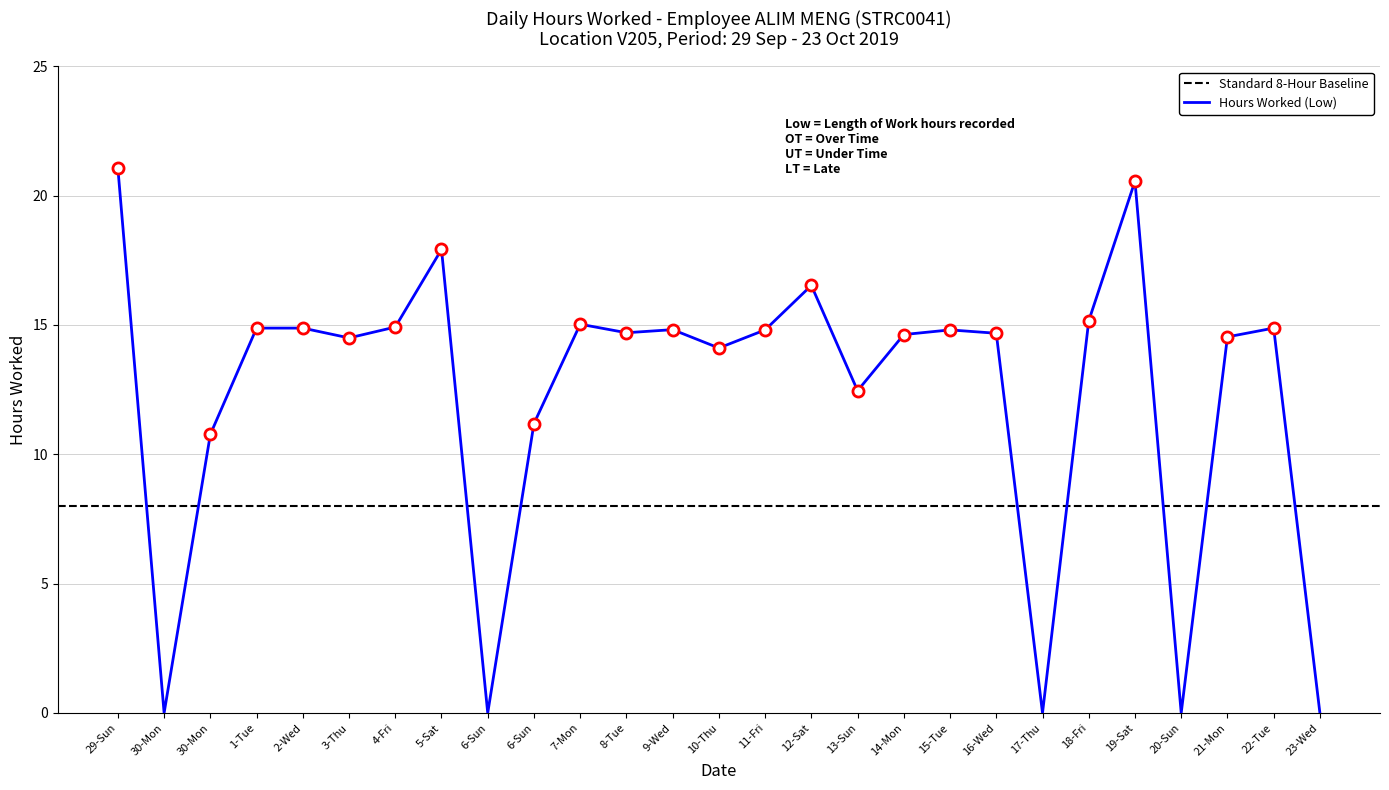

List the labels in order of value, smallest first.

30-Mon, 6-Sun, 17-Thu, 20-Sun, 23-Wed, 30-Mon, 6-Sun, 13-Sun, 10-Thu, 3-Thu, 21-Mon, 14-Mon, 16-Wed, 8-Tue, 11-Fri, 15-Tue, 9-Wed, 1-Tue, 2-Wed, 22-Tue, 4-Fri, 7-Mon, 18-Fri, 12-Sat, 5-Sat, 19-Sat, 29-Sun